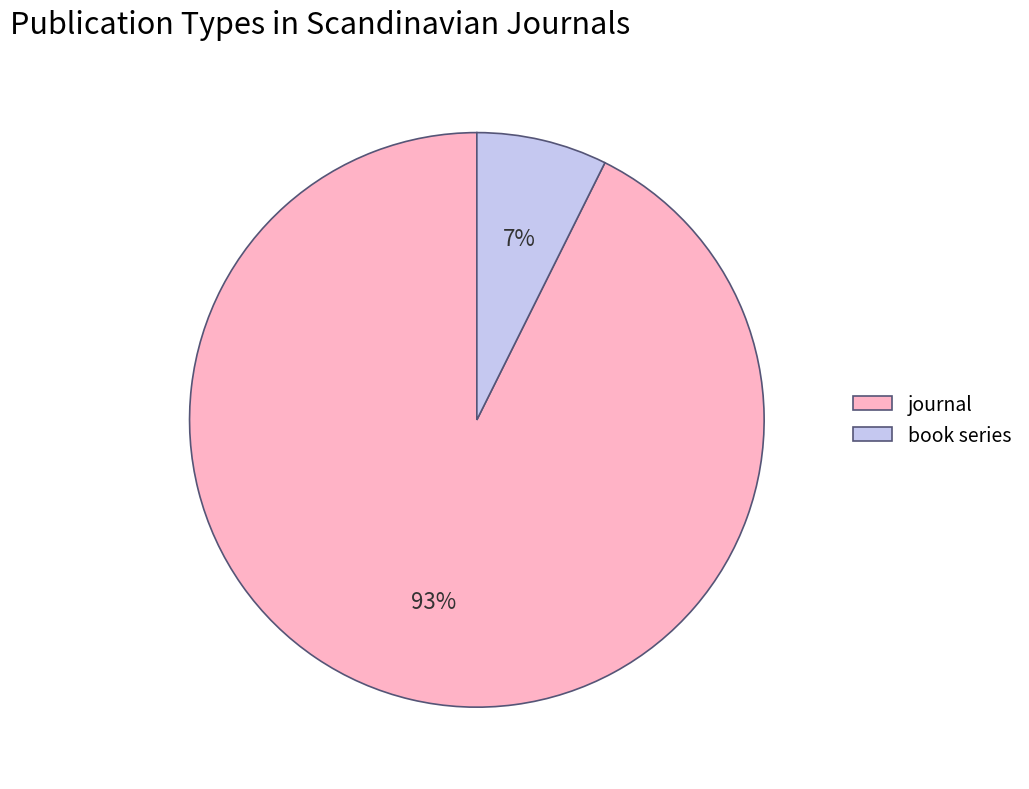

Is the sum of journal and book series greater than half?

Yes